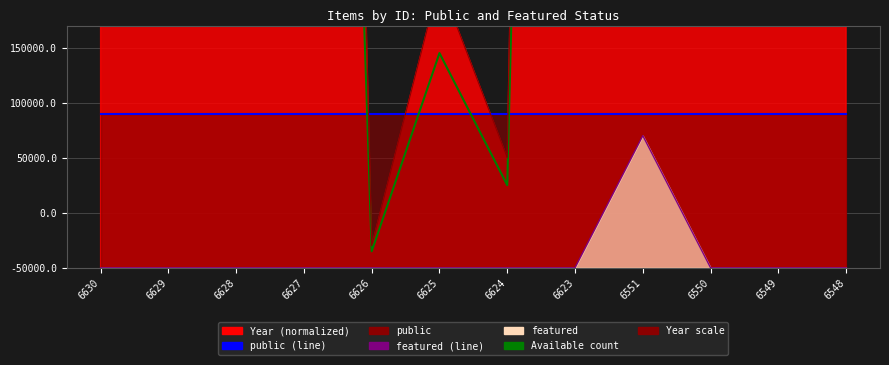

How many lines are shown in the chart?

4